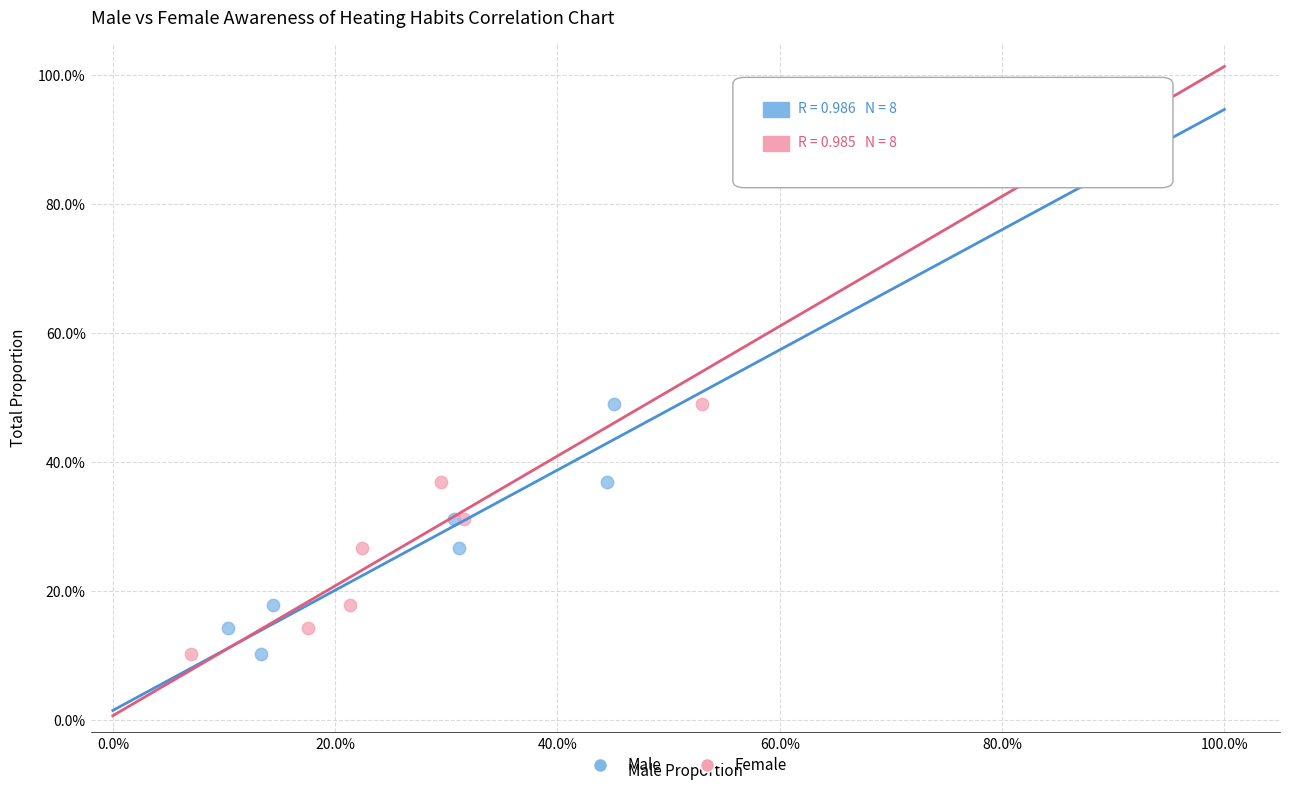

What are all the series names shown in the legend?

Male, Female